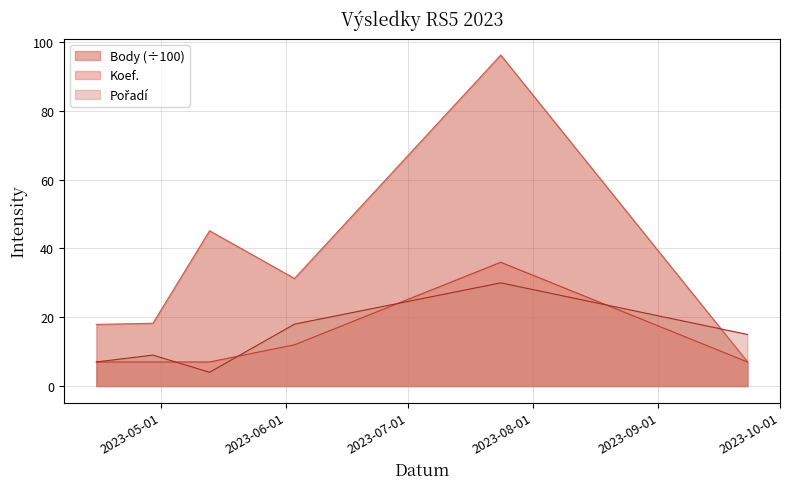

In Pořadí, how many points are lower than both neighbors (excluding endpoints)?

1